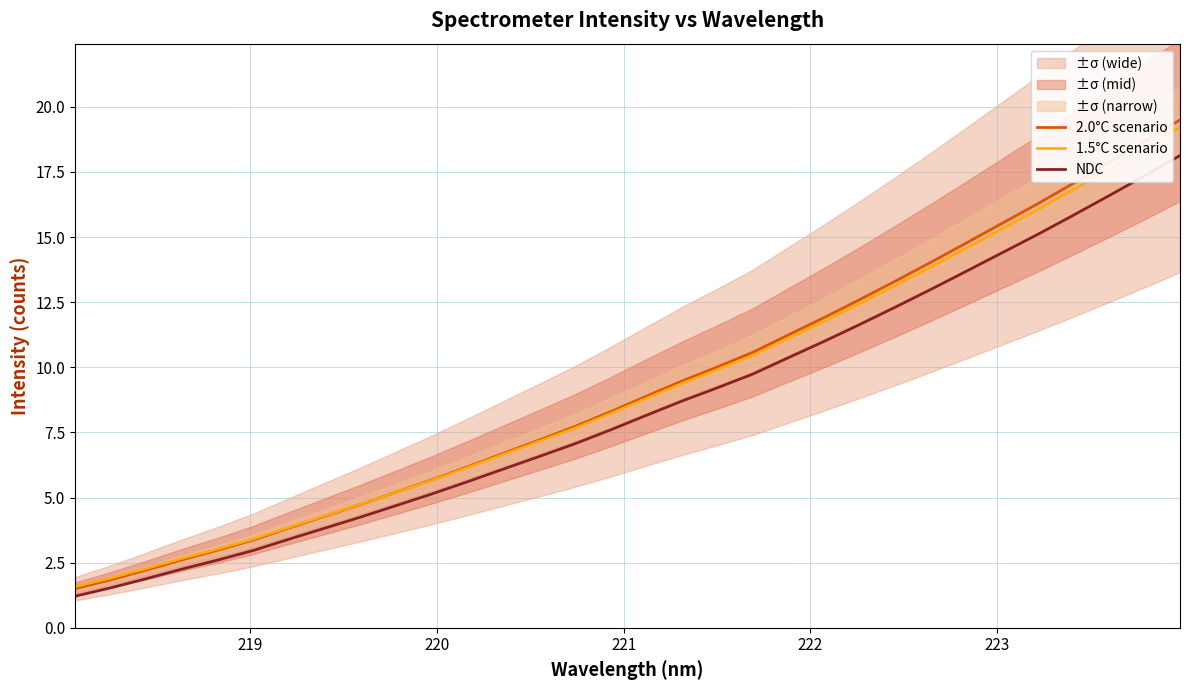

What is the difference between the second highest and second lowest values in the 2.0°C scenario series?

16.8